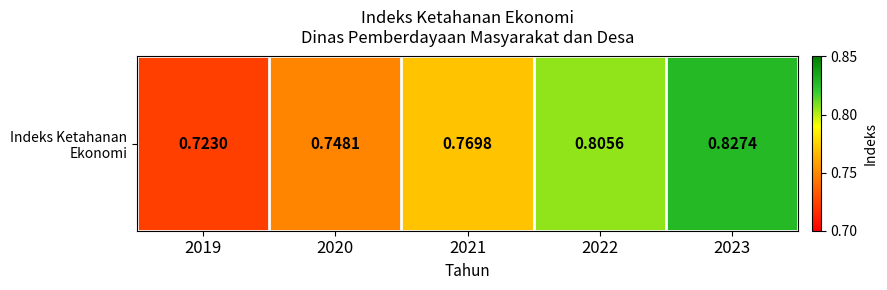

What is the smallest value displayed?

0.7